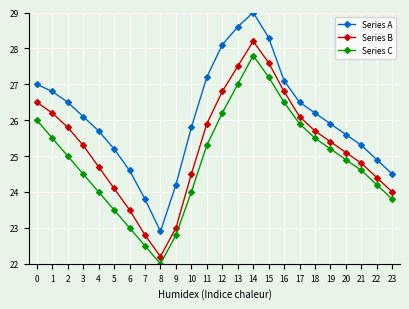

What is the total value across all series at 4?

74.4